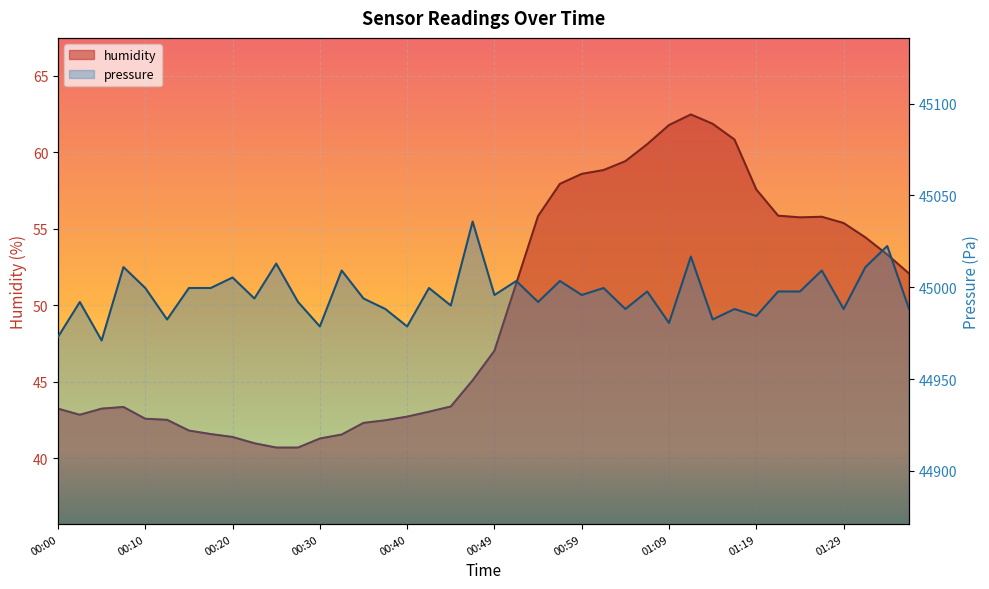

What is the value of the humidity point at the 1st from the left?

43.2